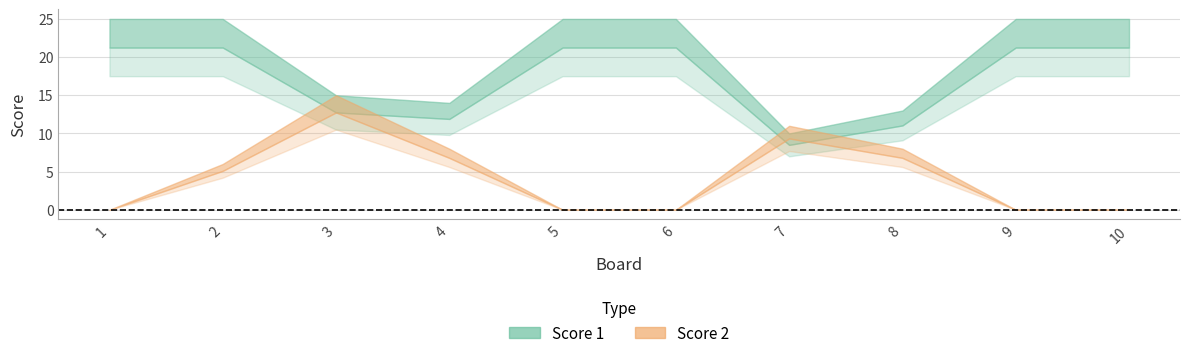

Reading right to left, extract all data points from this chart.

Score 1: 10=25	9=25	8=13	7=10	6=25	5=25	4=14	3=15	2=25	1=25
Score 2: 10=0	9=0	8=8	7=11	6=0	5=0	4=8	3=15	2=6	1=0